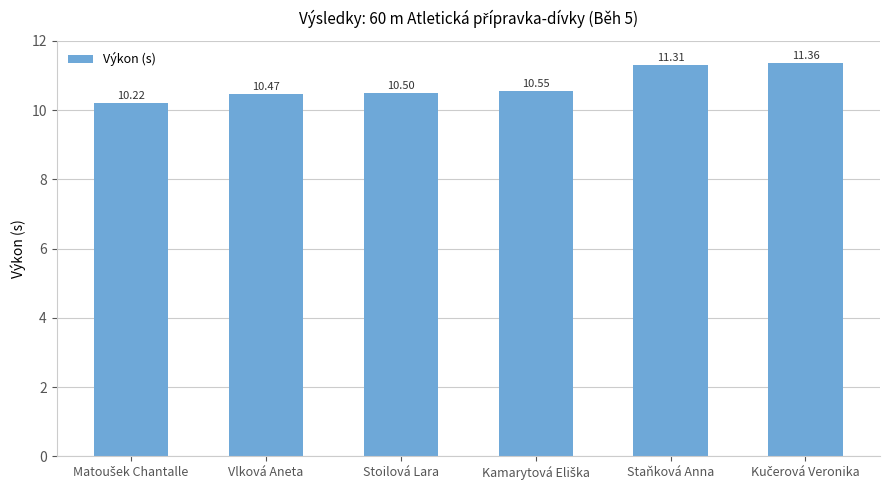

What is the label of the 2nd bar from the right?

Staňková Anna